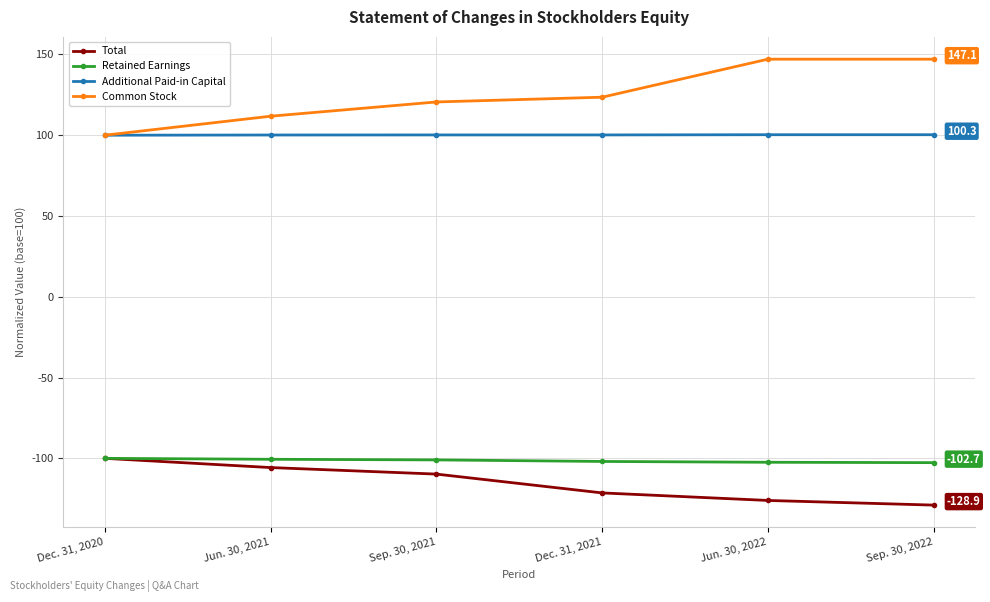

What is the difference between the maximum and second lowest values in the Retained Earnings series?

2.4